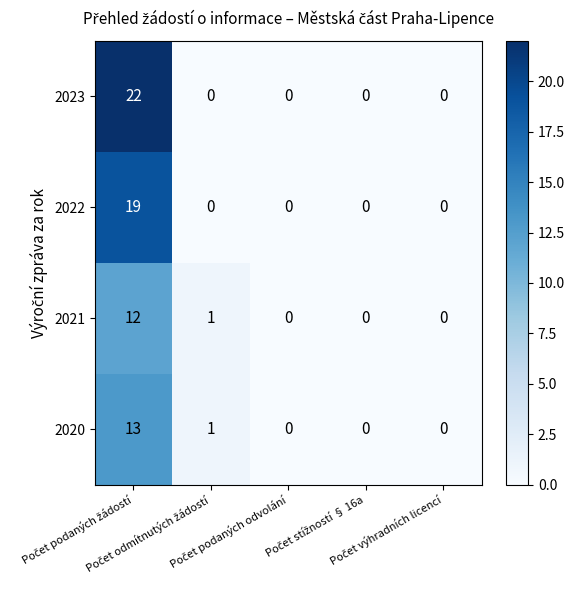

Which series has the widest spread of values?

2023